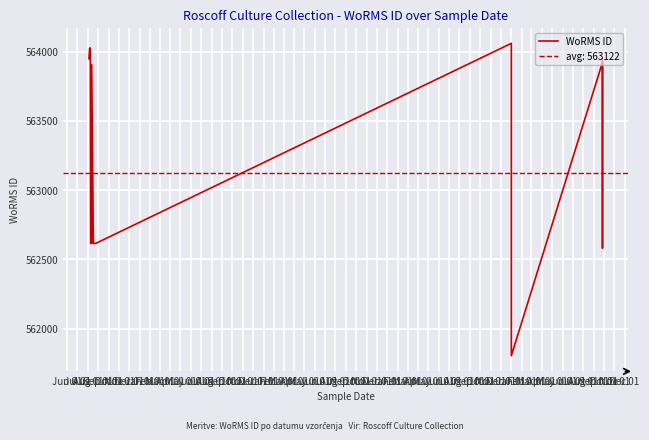

True or false: the data shows 131662 at Sep 01.

False